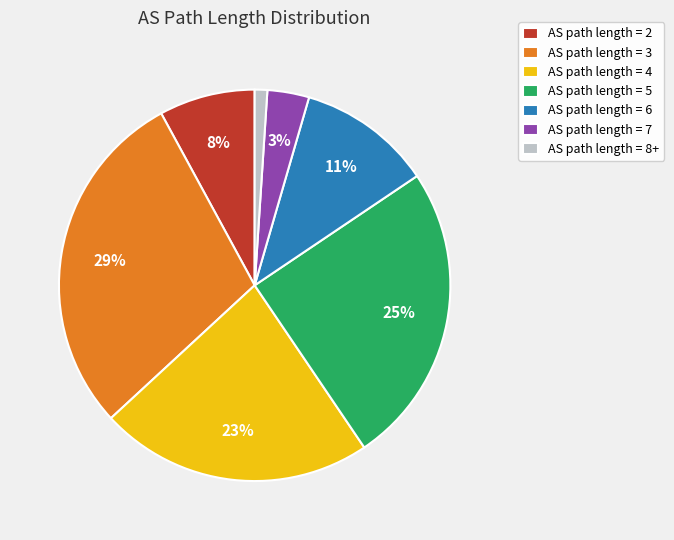

Is there a majority slice in this chart?

No